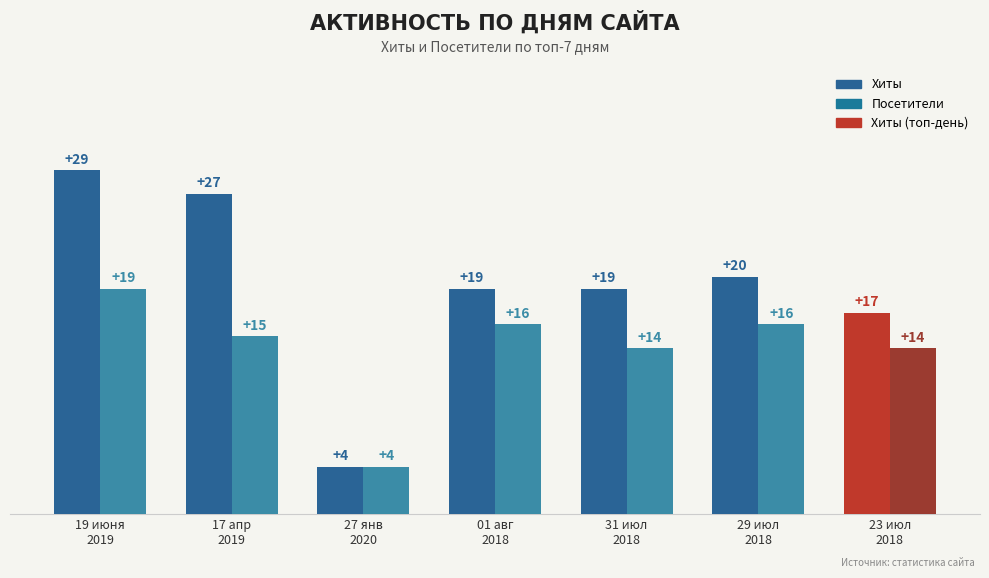

How many values in the Хиты series are below 19?

2